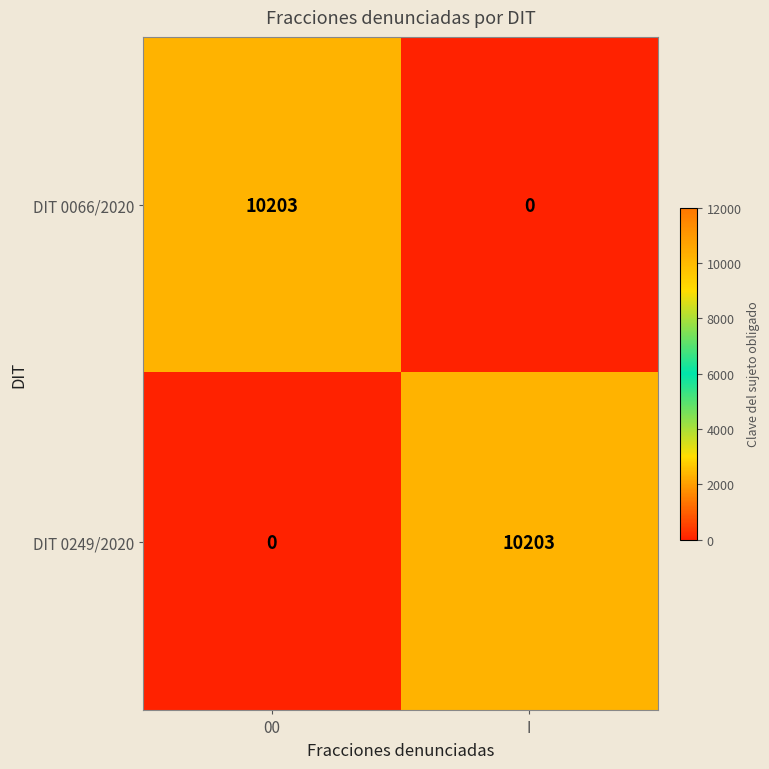

What is the total value across all series at 00?

10203